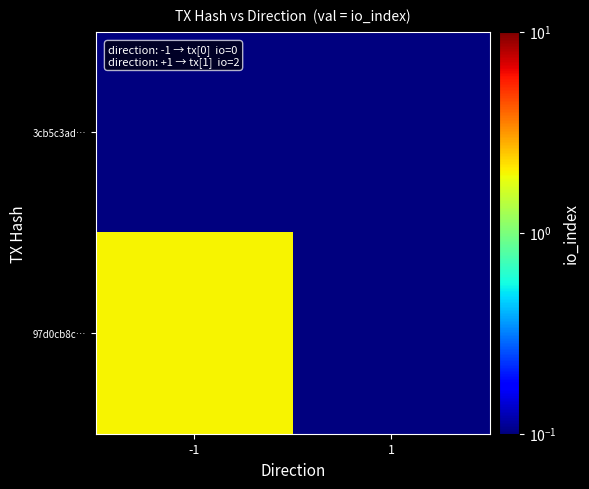

Reading right to left, extract all data points from this chart.

3cb5c3ad…: 1=0.1	-1=0.1
97d0cb8c…: 1=0.1	-1=2.0